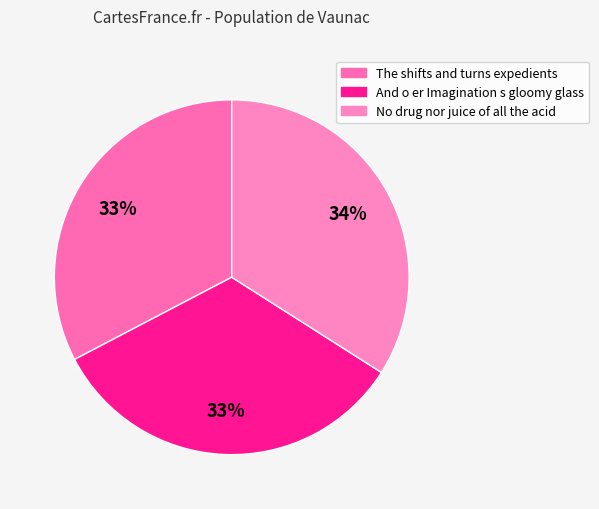

True or false: And o er Imagination s gloomy glass accounts for 33% of the total.

True